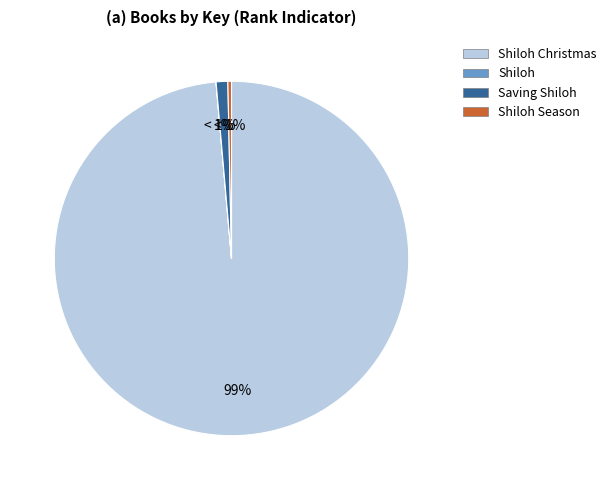

What is the change in value from Shiloh Christmas to Shiloh Season?

-99938119